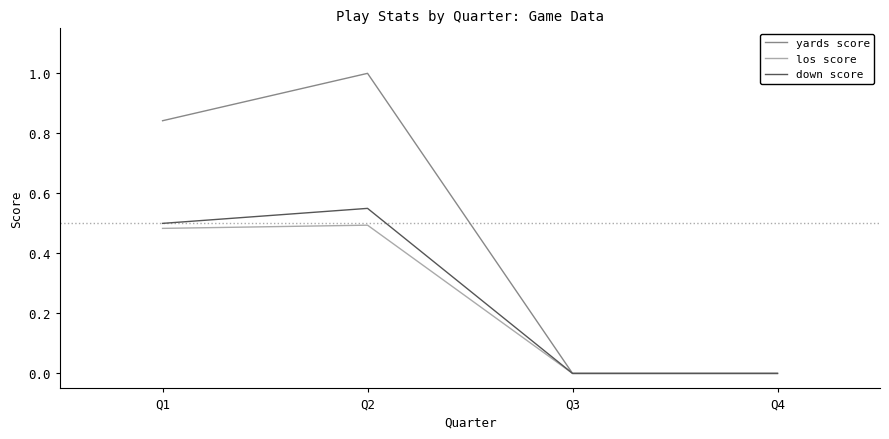

Between Q1 and Q2, which series saw the biggest shift?

yards score